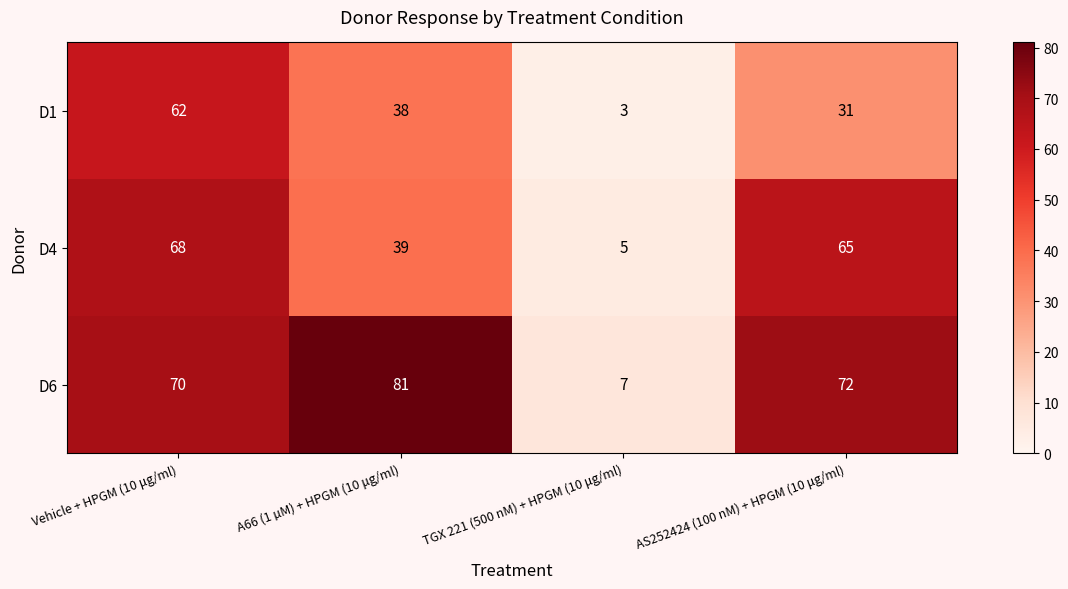

What is the maximum value shown in the chart?

81